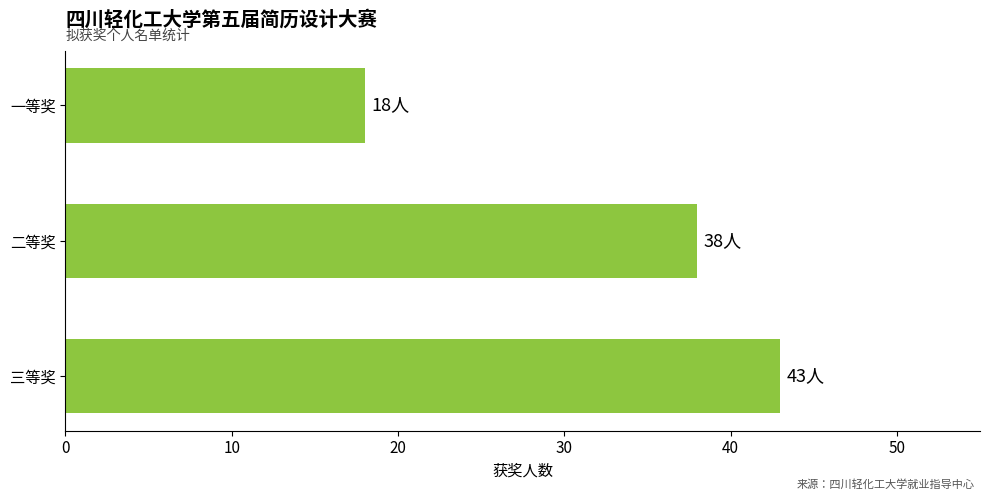

True or false: the data shows 38 at 二等奖.

True